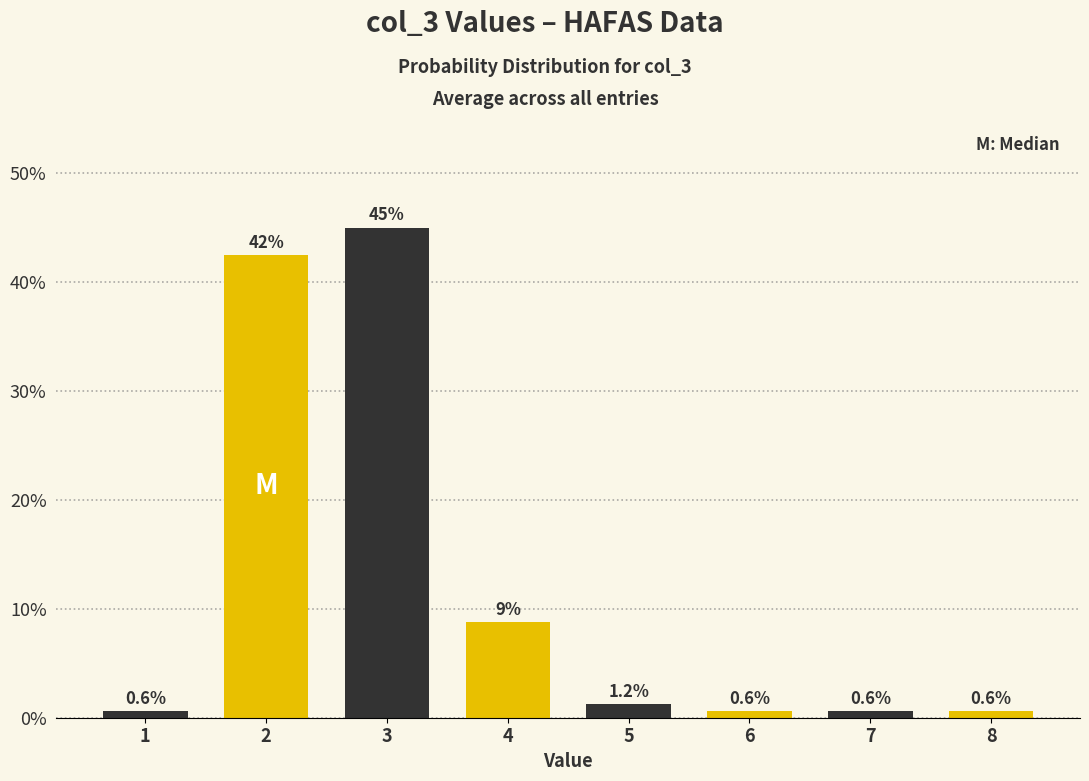

What is the difference between the second highest and minimum values?

41.9